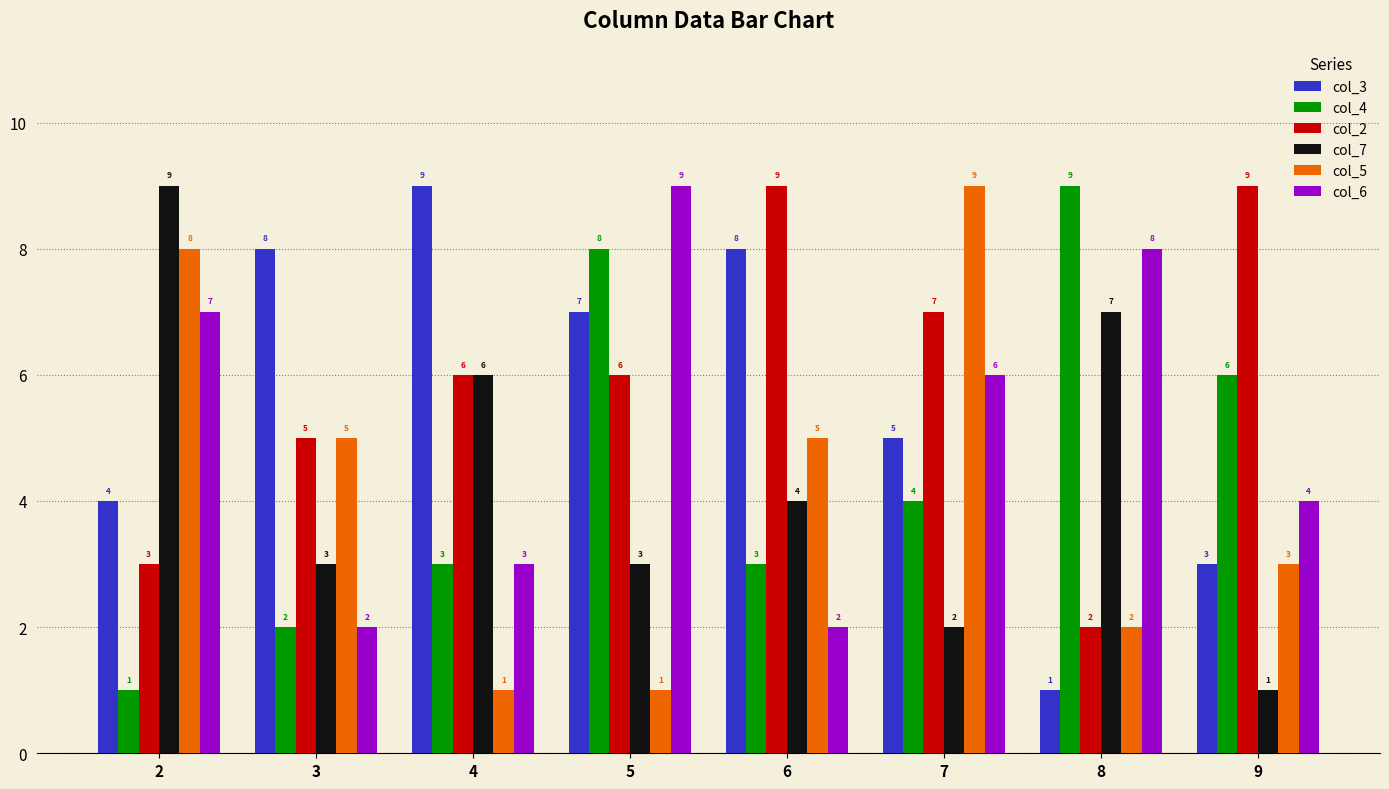

Which series changed the most between 2 and 7?

col_7